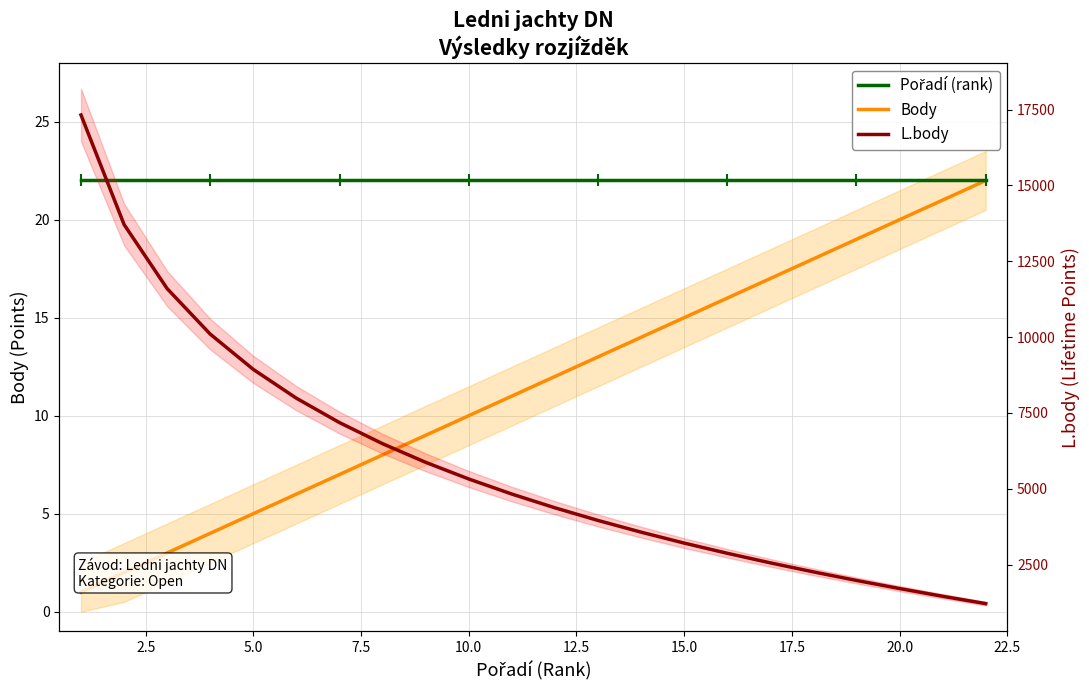

Which series reaches the minimum Y coordinate?

Body